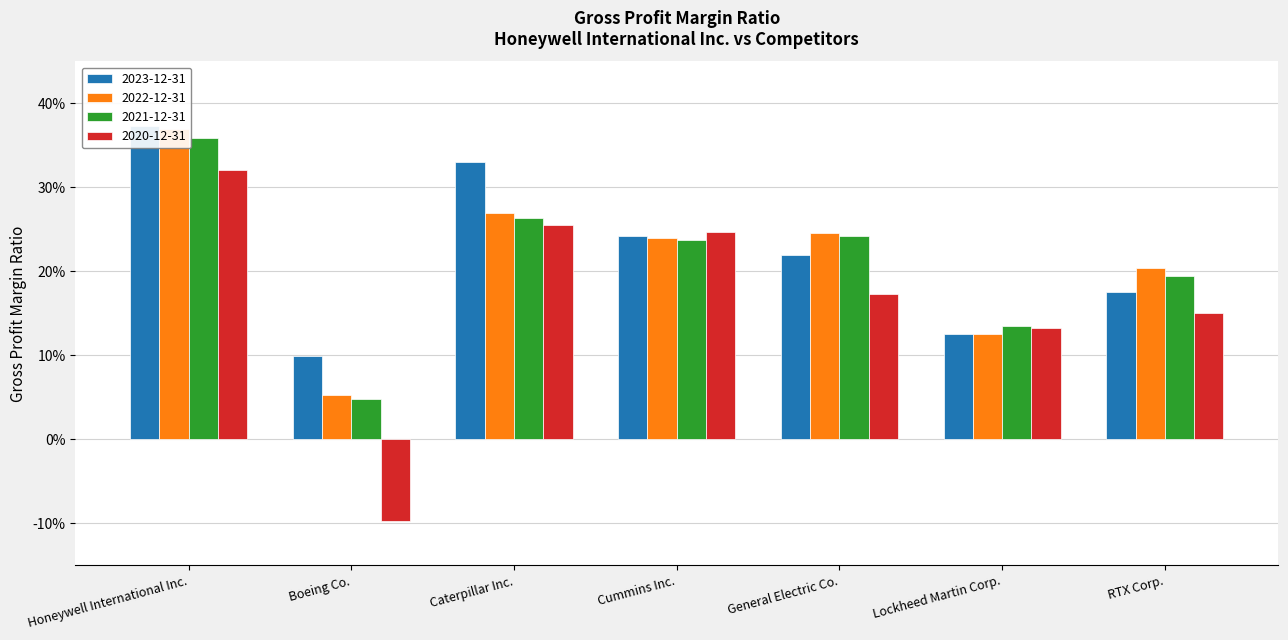

Which series has the largest total across all categories?

2023-12-31